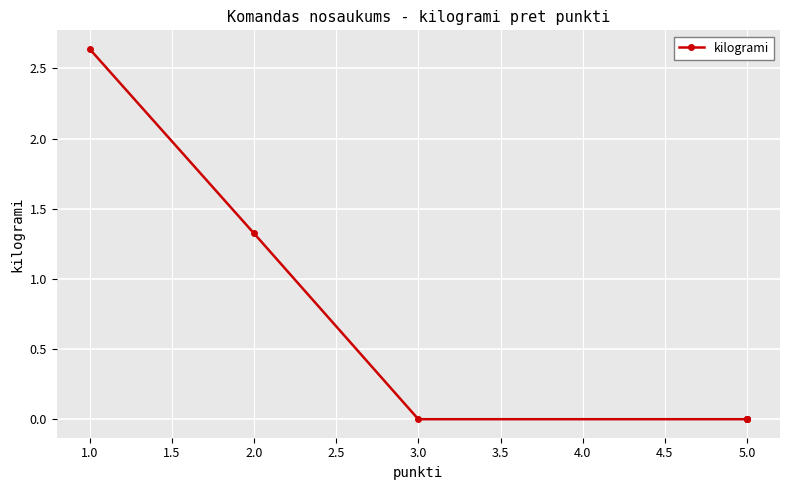

How many values are above zero?

2